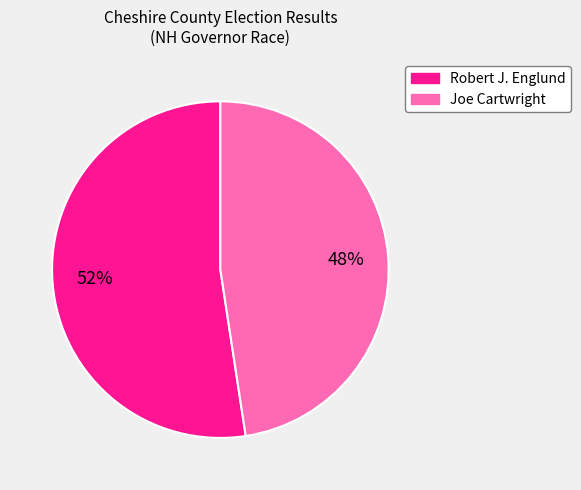

To the nearest percent, what is the average slice percentage?

50%